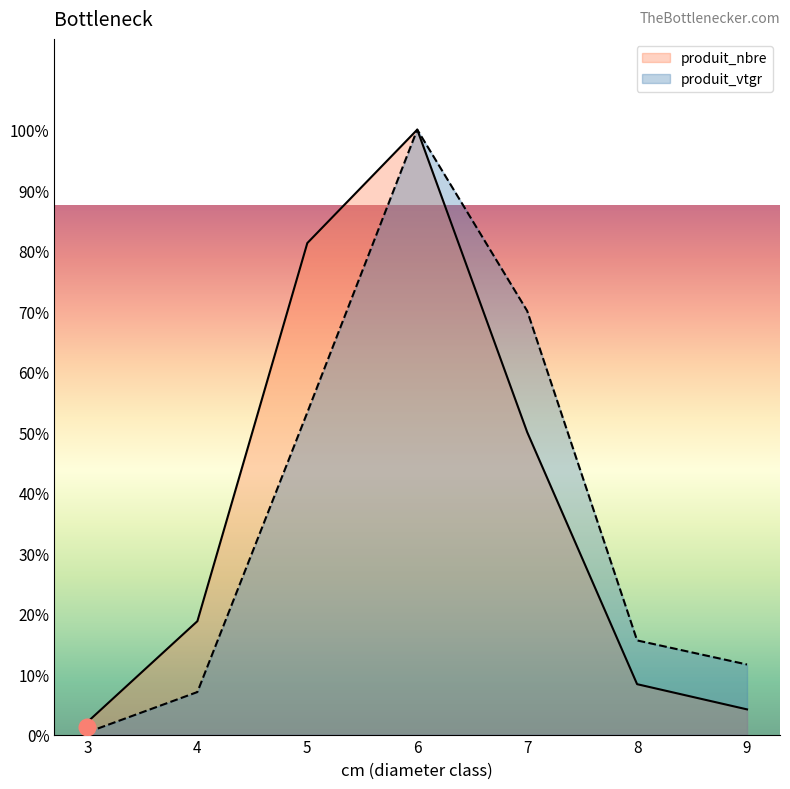

At which label does produit_vtgr reach its minimum?

3